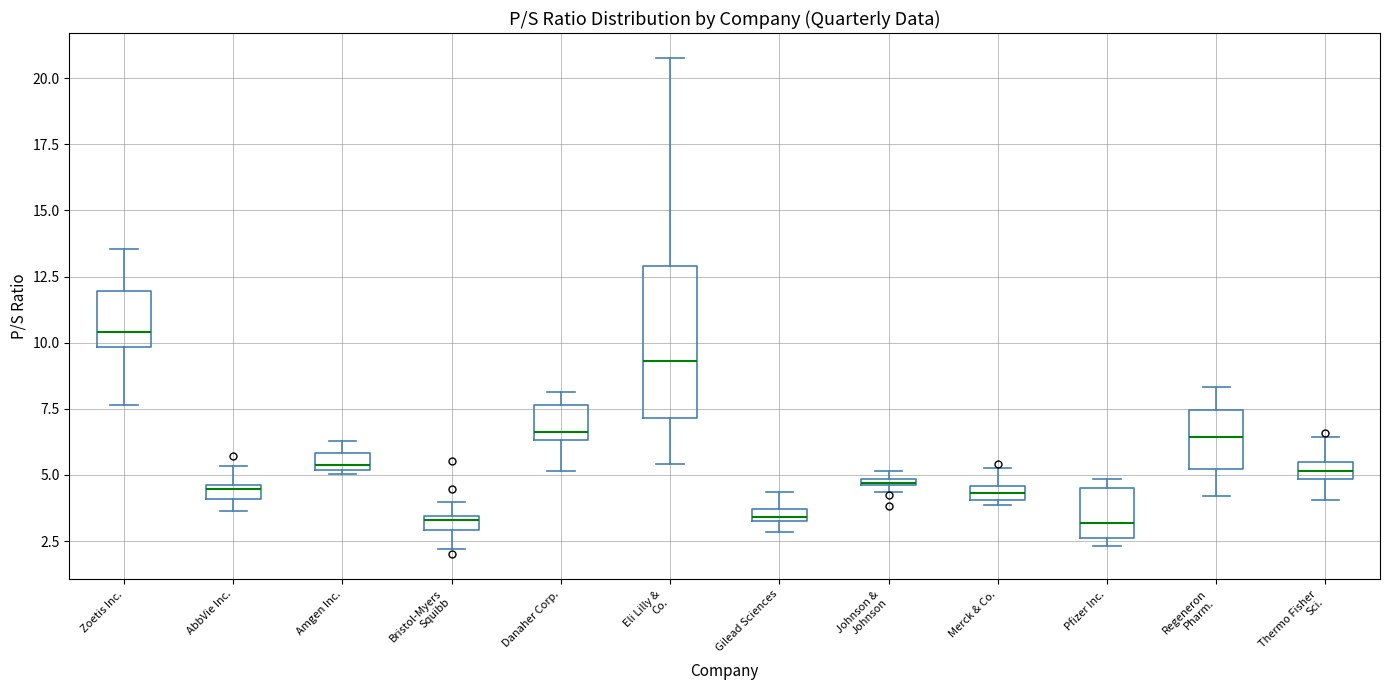

Which box's median line is the highest?

Zoetis Inc.